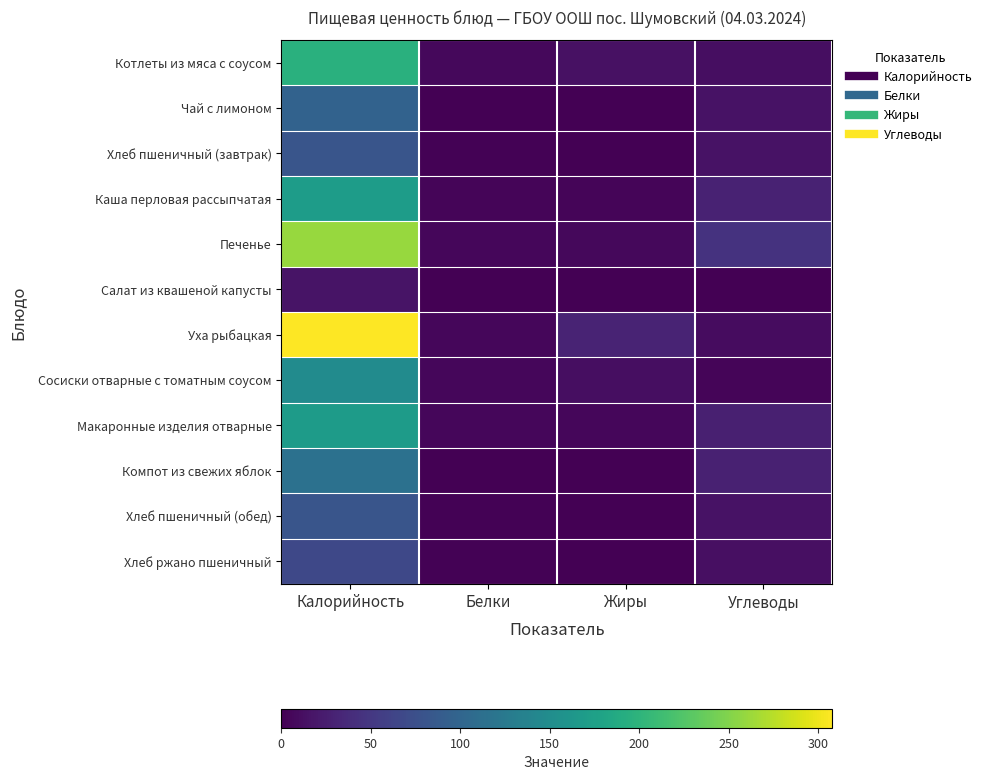

Reading left to right, transcribe all the data shown in this chart.

Котлеты из мяса с соусом: Калорийность=196	Белки=7	Жиры=14	Углеводы=11
Чай с лимоном: Калорийность=97	Белки=0	Жиры=0	Углеводы=15
Хлеб пшеничный (завтрак): Калорийность=81	Белки=2	Жиры=0	Углеводы=15
Каша перловая рассыпчатая: Калорийность=170	Белки=4	Жиры=4	Углеводы=30
Печенье: Калорийность=260	Белки=5	Жиры=7	Углеводы=45
Салат из квашеной капусты: Калорийность=16	Белки=1	Жиры=1	Углеводы=1
Уха рыбацкая: Калорийность=308	Белки=5	Жиры=31	Углеводы=10
Сосиски отварные с томатным соусом: Калорийность=149	Белки=6	Жиры=12	Углеводы=4
Макаронные изделия отварные: Калорийность=169	Белки=6	Жиры=5	Углеводы=27
Компот из свежих яблок: Калорийность=115	Белки=0	Жиры=0	Углеводы=28
Хлеб пшеничный (обед): Калорийность=81	Белки=2	Жиры=0	Углеводы=15
Хлеб ржано пшеничный: Калорийность=67	Белки=2	Жиры=1	Углеводы=13